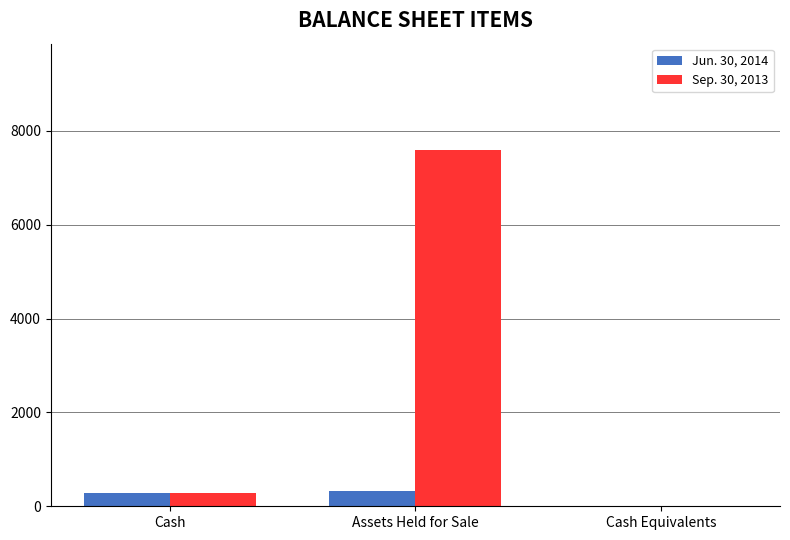

What is the sum of all Sep. 30, 2013 values?

7865